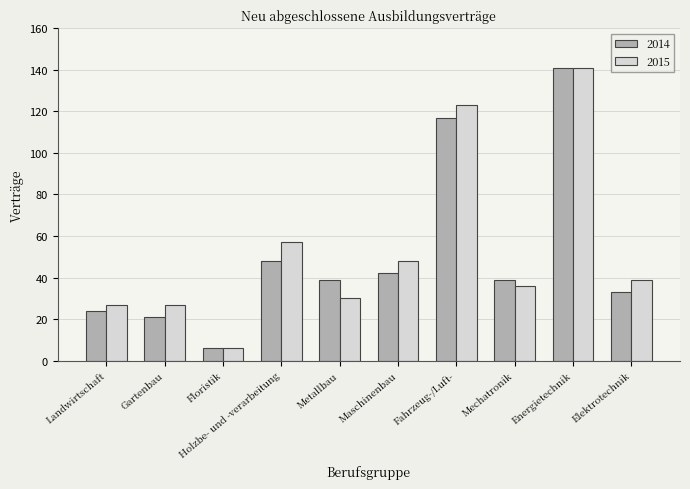

Reading left to right, what are all the values shown in this chart?

2014: Landwirtschaft=24	Gartenbau=21	Floristik=6	Holzbe- und -verarbeitung=48	Metallbau=39	Maschinenbau=42	Fahrzeug-/Luft-=117	Mechatronik=39	Energietechnik=141	Elektrotechnik=33
2015: Landwirtschaft=27	Gartenbau=27	Floristik=6	Holzbe- und -verarbeitung=57	Metallbau=30	Maschinenbau=48	Fahrzeug-/Luft-=123	Mechatronik=36	Energietechnik=141	Elektrotechnik=39